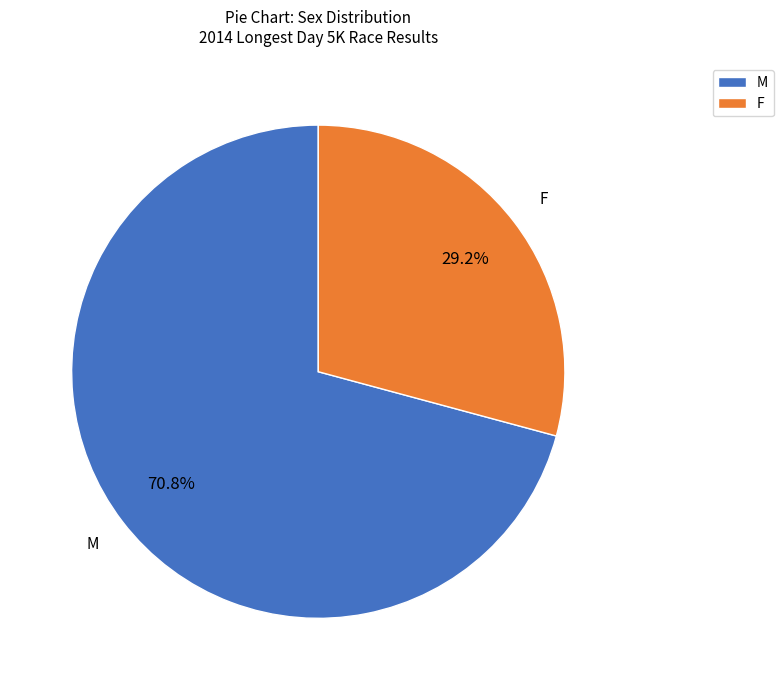

What portion of the pie excludes F?

70.8%